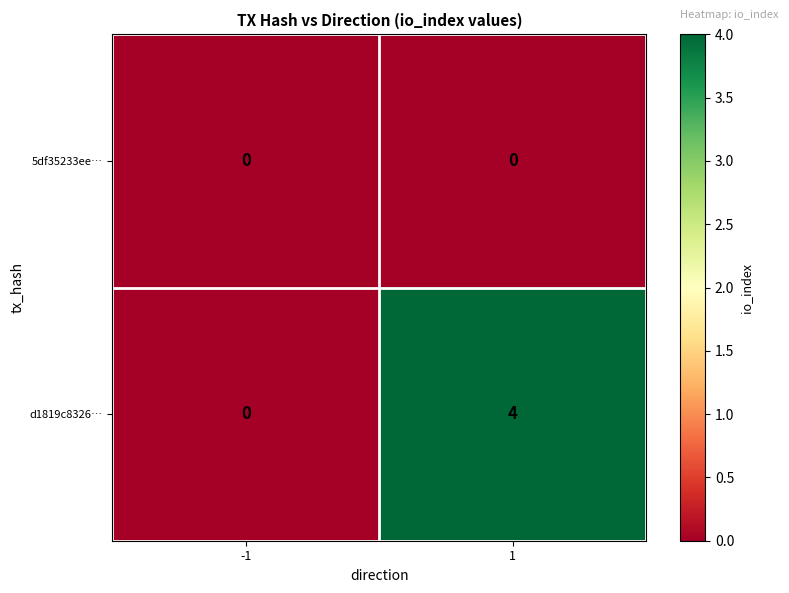

The value of d1819c8326… at -1 is 0. True or false?

True